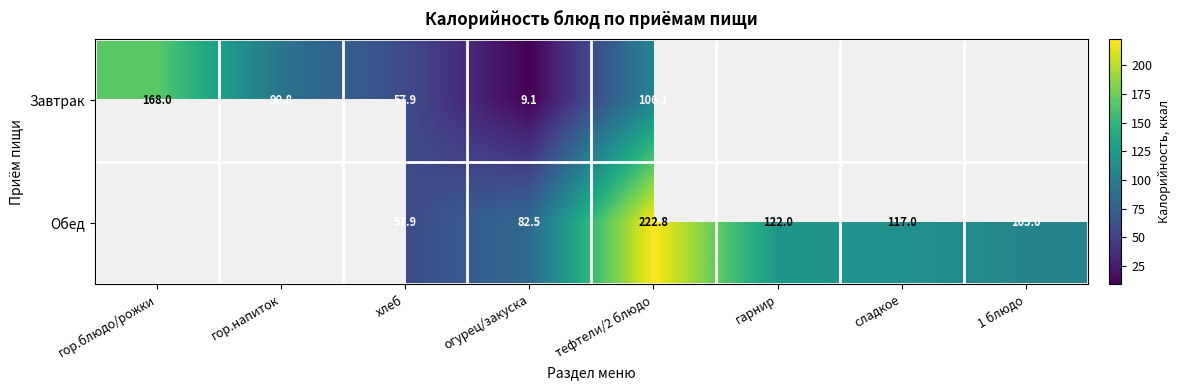

The value of Обед at хлеб is 57.9. True or false?

True